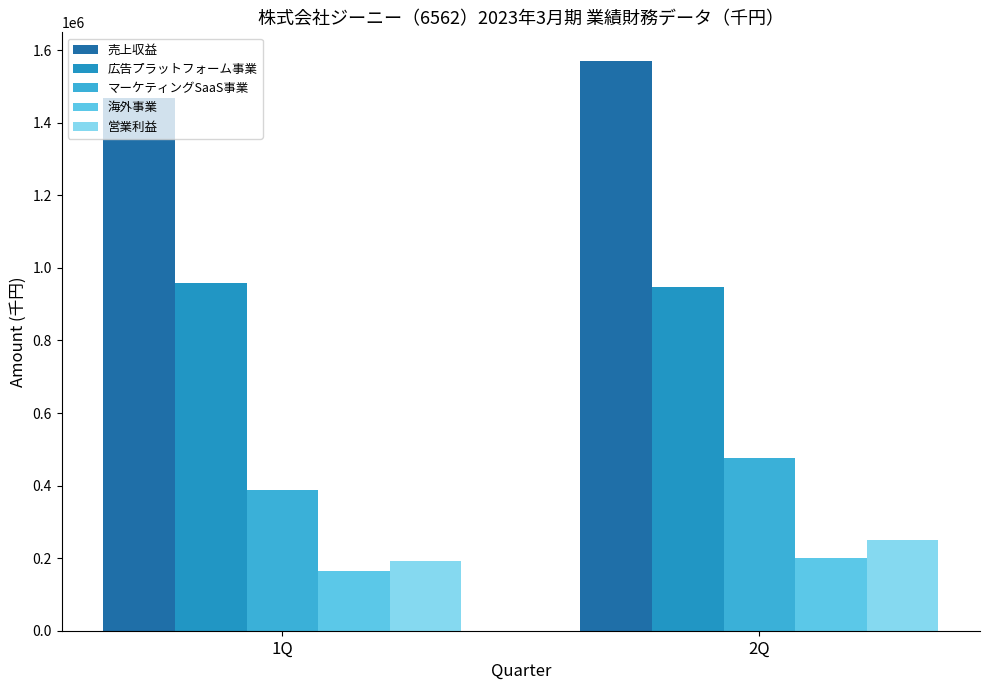

How many bars are there in total?

10